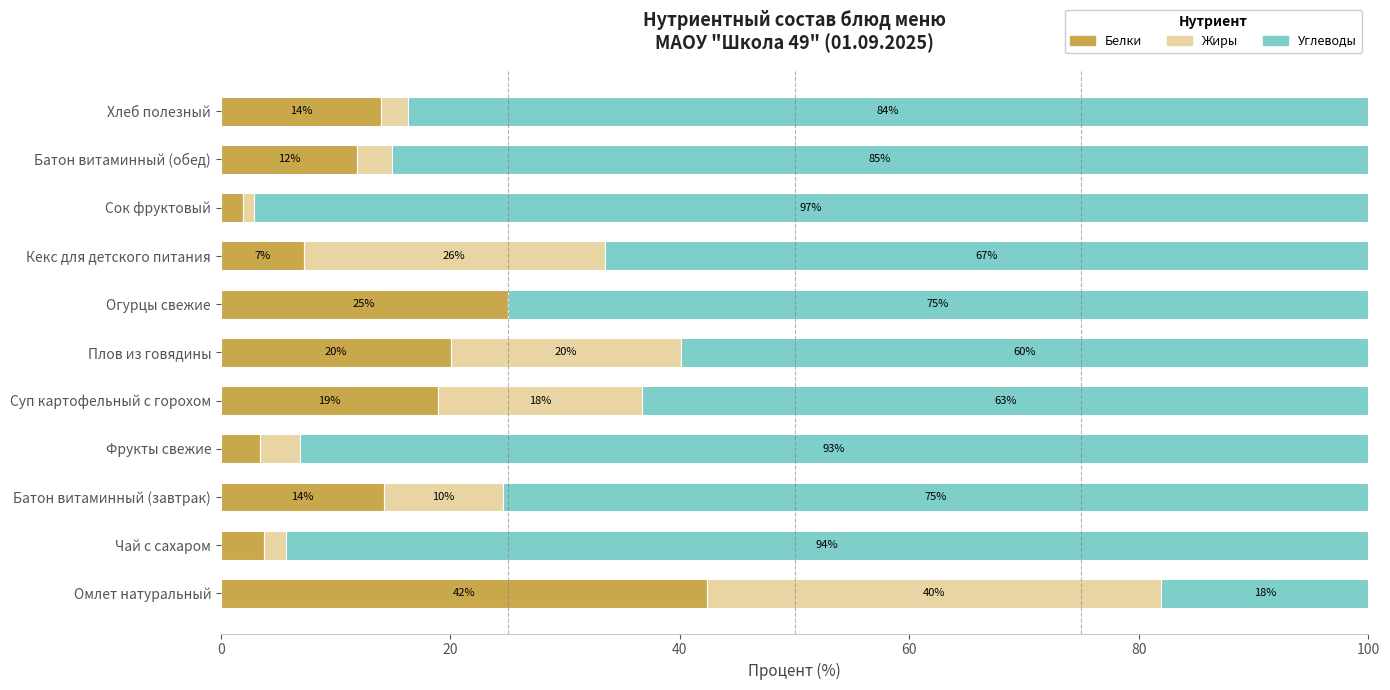

At which label is Белки closest to 22?

Плов из говядины